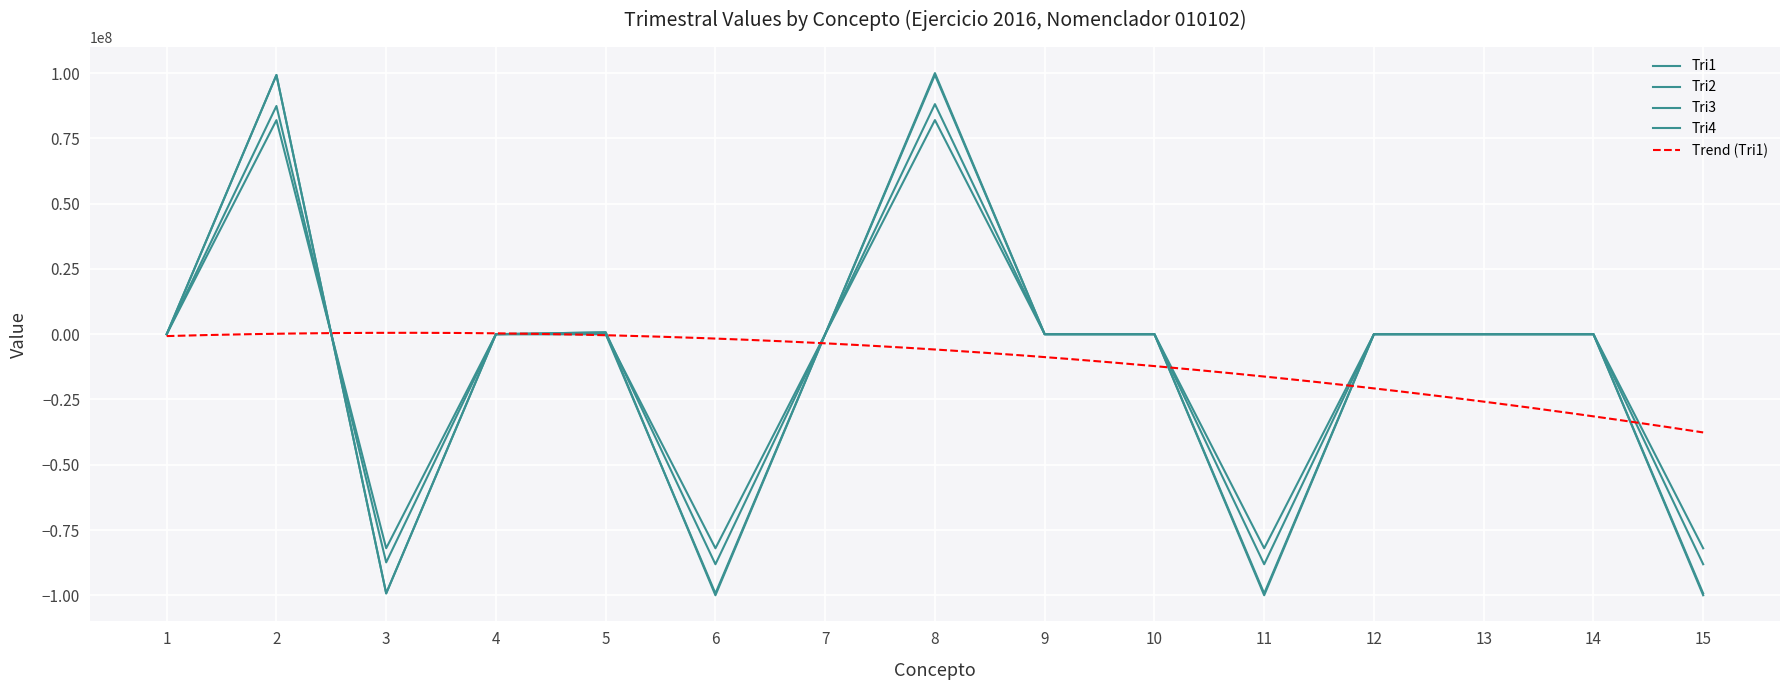

Reading right to left, transcribe all the data shown in this chart.

Tri1: 15=-82000044.8	14=0.0	13=0.0	12=0.0	11=-82000044.8	10=0.0	9=0.0	8=82000044.8	7=0.0	6=-82000044.8	5=21870.0	4=0.0	3=-81978174.8	2=81978174.8	1=0.0
Tri2: 15=-99282102.8	14=0.0	13=0.0	12=0.0	11=-99282102.8	10=0.0	9=0.0	8=99282102.8	7=0.0	6=-99282102.8	5=33546.0	4=0.0	3=-99248556.8	2=99248556.8	1=0.0
Tri3: 15=-88109816.8	14=0.0	13=0.0	12=0.0	11=-88109816.8	10=0.0	9=0.0	8=88109816.8	7=0.0	6=-88109816.8	5=713292.0	4=0.0	3=-87396524.8	2=87396524.8	1=0.0
Tri4: 15=-99994108.8	14=0.0	13=0.0	12=0.0	11=-99994108.8	10=0.0	9=0.0	8=99994108.8	7=0.0	6=-99994108.8	5=713292.0	4=0.0	3=-99280816.8	2=99280816.8	1=0.0